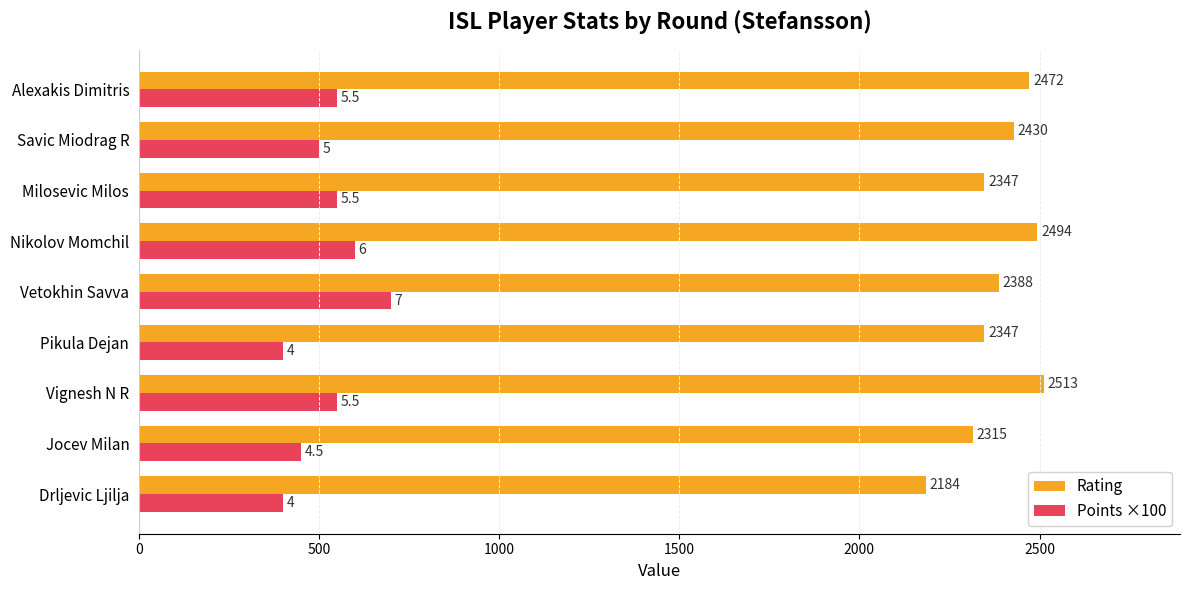

True or false: Points ×100 has a value of 550 at Milosevic Milos.

True